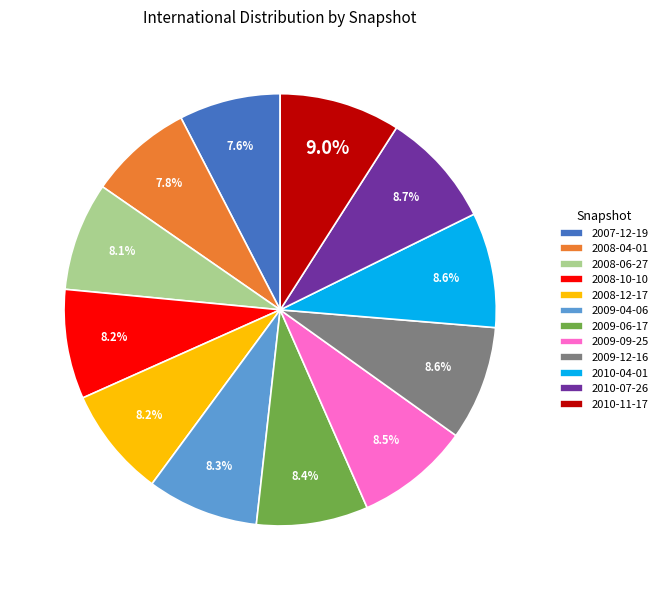

Combined, what portion of the pie is 2007-12-19 and 2008-06-27?

15.7%